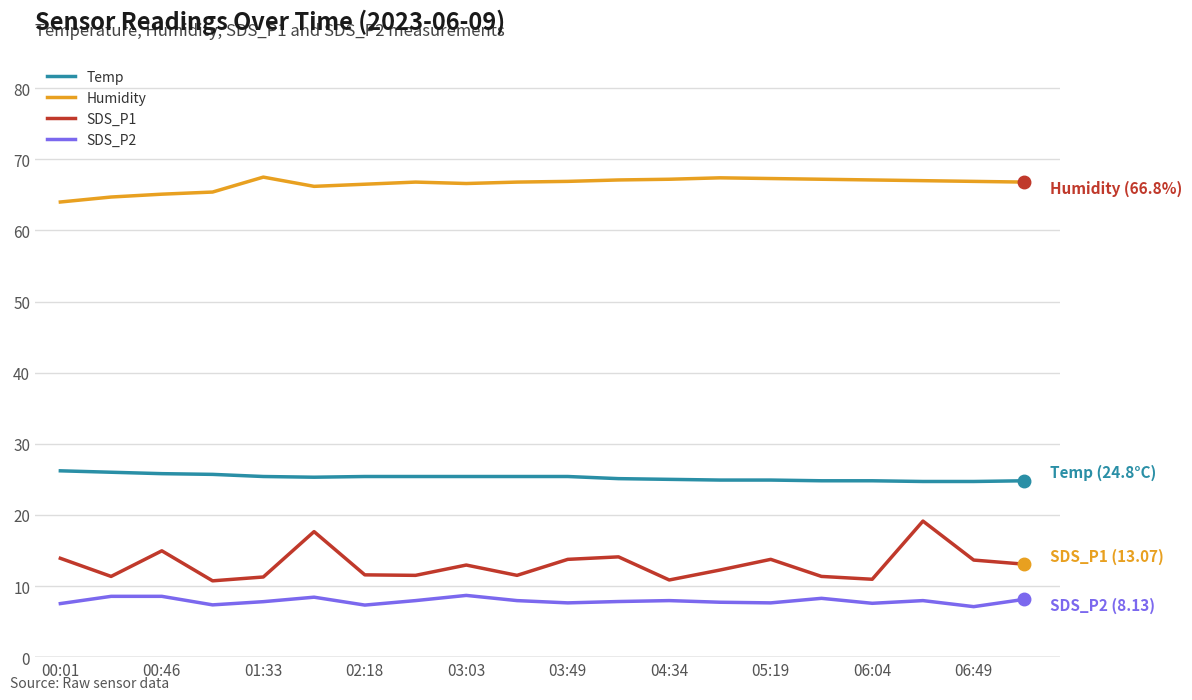

Which series has the widest spread of values?

SDS_P1